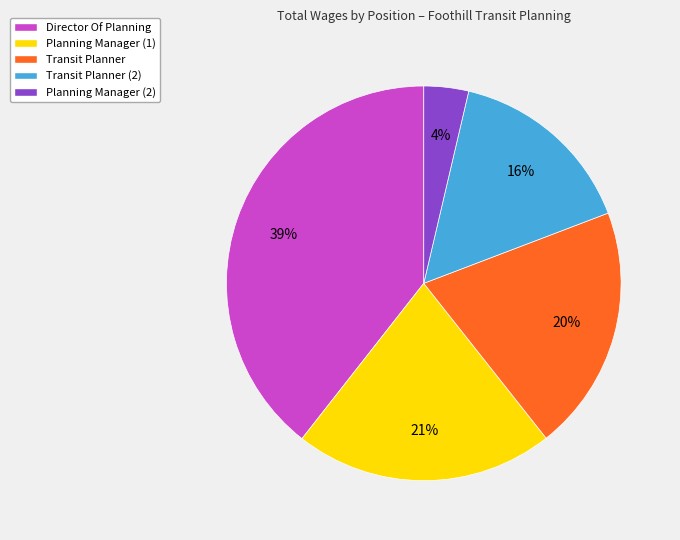

True or false: Transit Planner accounts for 20% of the total.

True